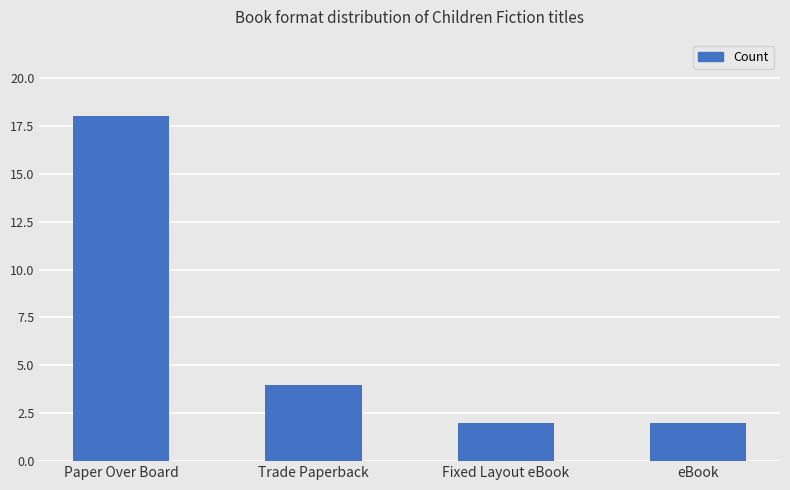

What is the sum of all values?

26